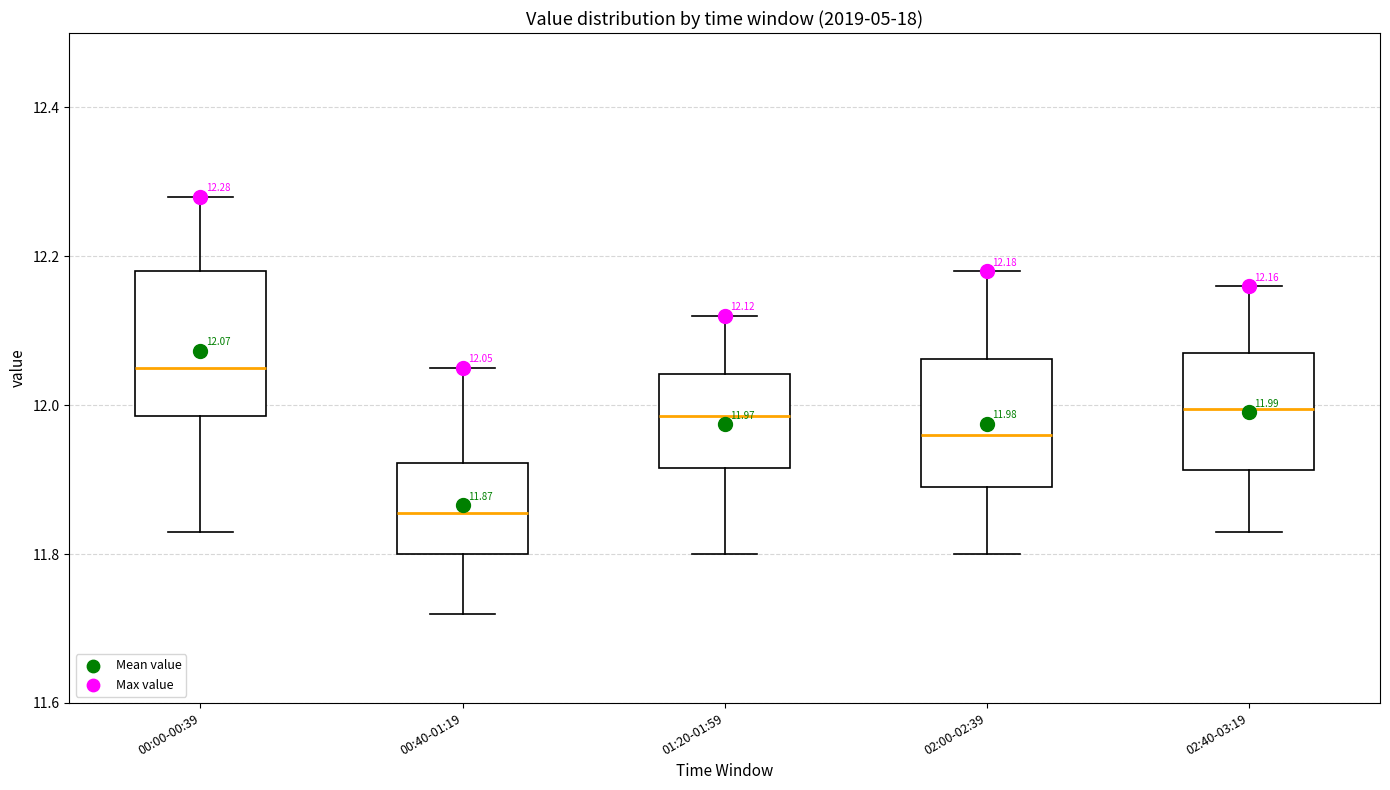

Which box's median line is the lowest?

00:40-01:19